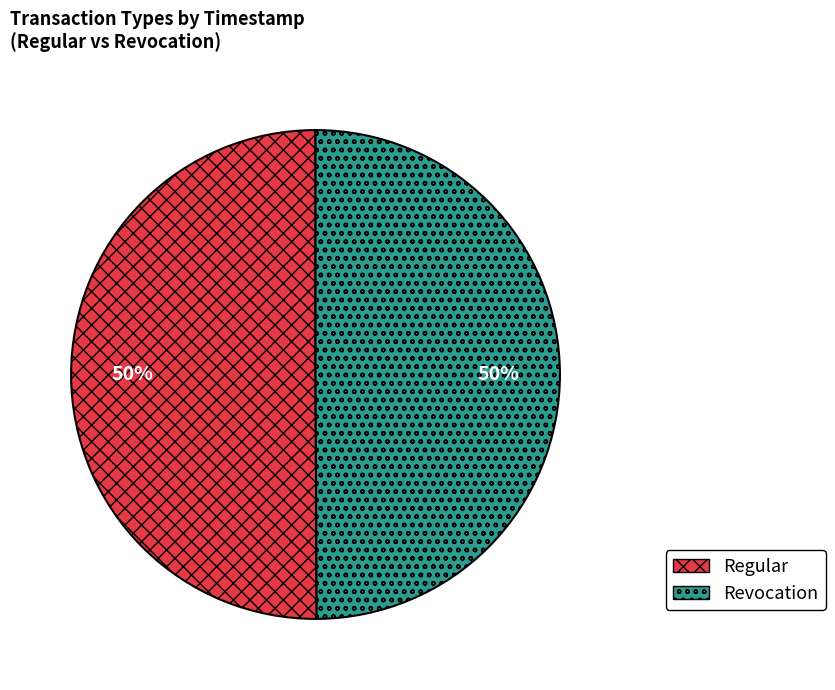

How many slices are in this pie chart?

2